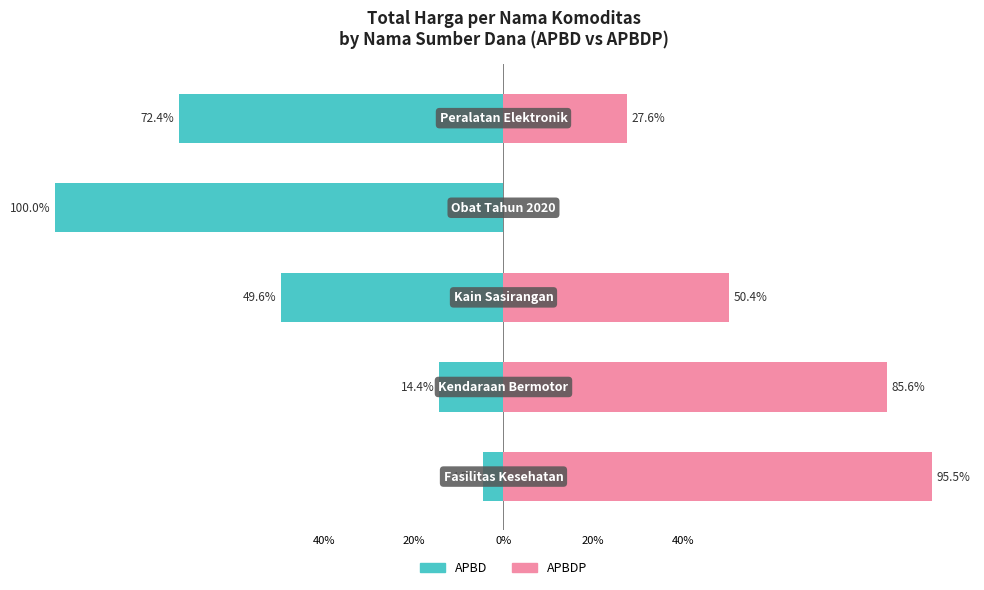

What is the minimum value shown in the chart?

-100.0